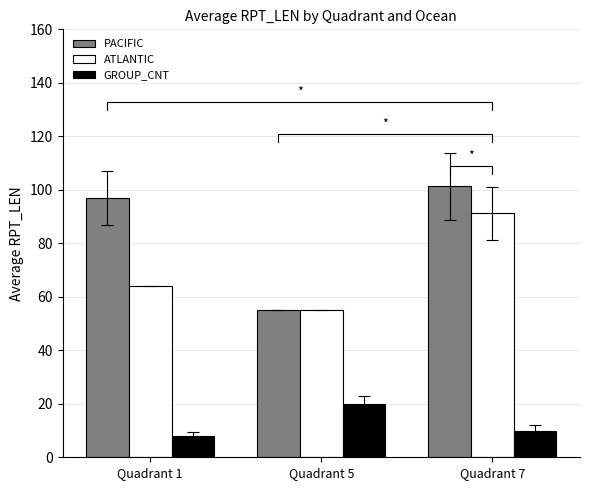

Which series changed the most between Quadrant 5 and Quadrant 7?

PACIFIC